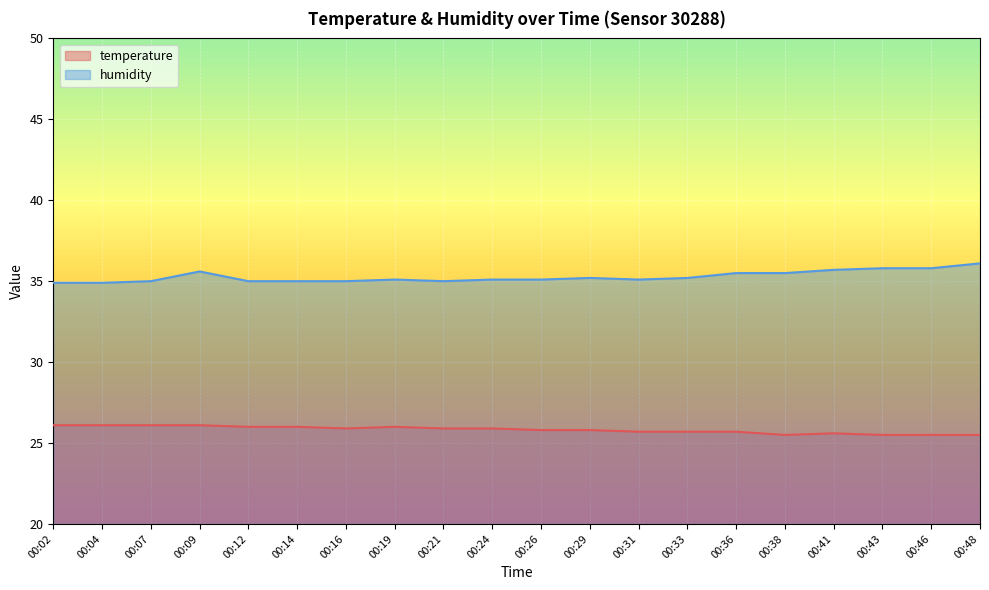

Which series has the largest total across all categories?

humidity